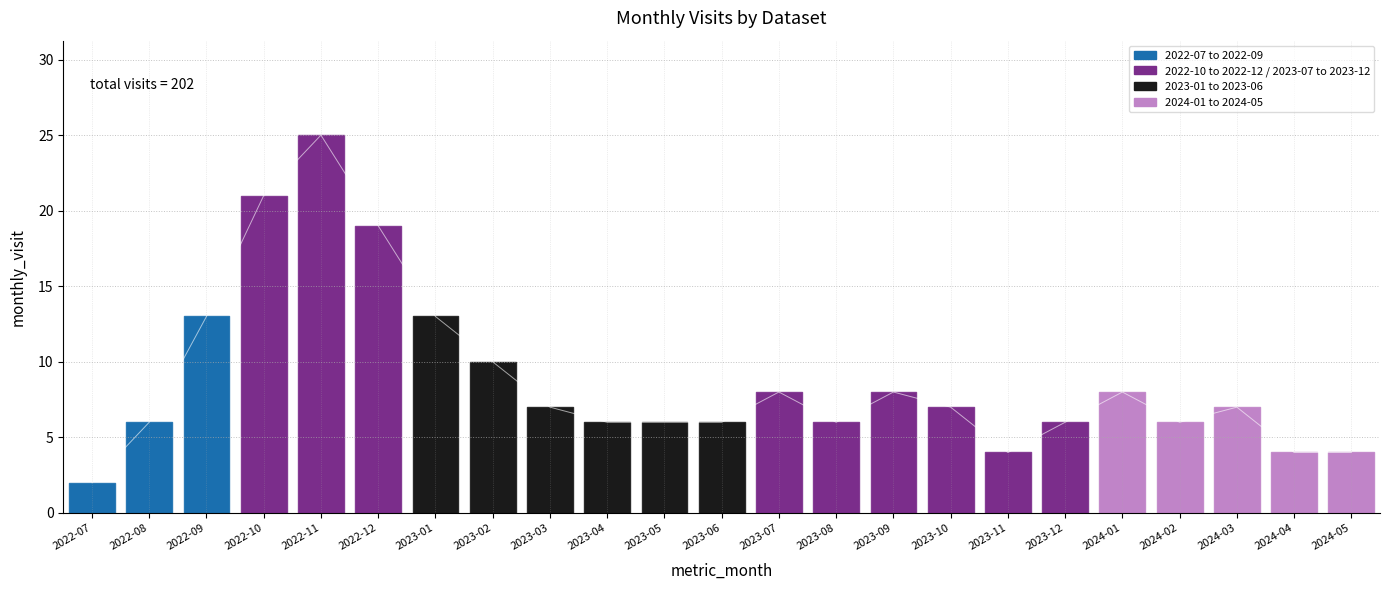

Rank the categories by value from highest to lowest.

2022-11, 2022-10, 2022-12, 2022-09, 2023-01, 2023-02, 2023-07, 2023-09, 2024-01, 2023-03, 2023-10, 2024-03, 2022-08, 2023-04, 2023-05, 2023-06, 2023-08, 2023-12, 2024-02, 2023-11, 2024-04, 2024-05, 2022-07